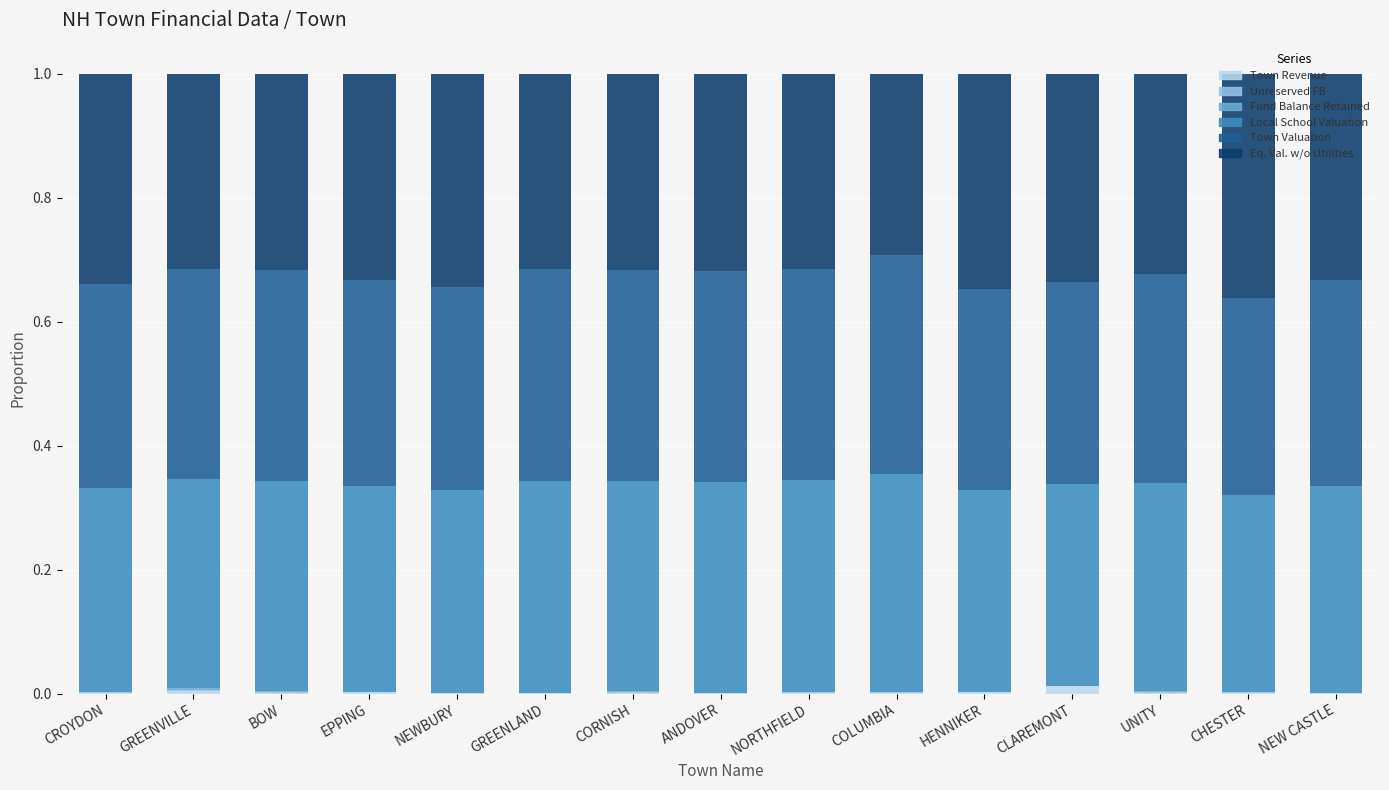

Does the chart contain stacked bars?

Yes